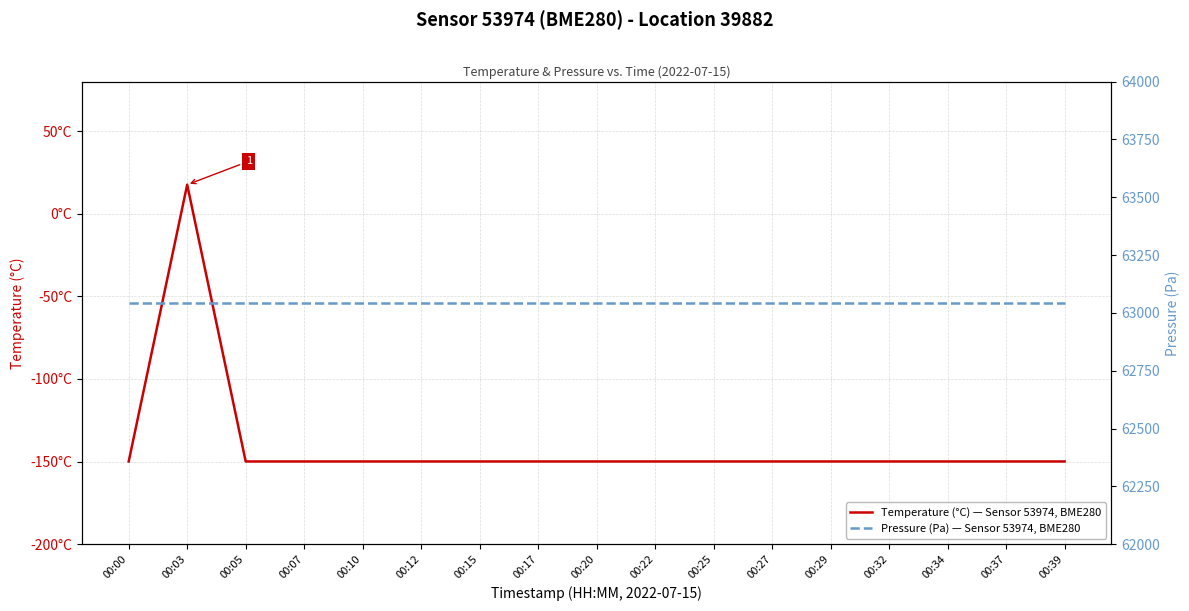

Reading right to left, transcribe all the data shown in this chart.

Temperature (°C) — Sensor 53974, BME280: 00:39=-149.9	00:37=-149.9	00:34=-149.9	00:32=-149.9	00:29=-149.9	00:27=-149.9	00:25=-149.9	00:22=-149.9	00:20=-149.9	00:17=-149.9	00:15=-149.9	00:12=-149.9	00:10=-149.9	00:07=-149.9	00:05=-149.9	00:03=17.6	00:00=-149.9
Pressure (Pa) — Sensor 53974, BME280: 00:39=63042.8	00:37=63042.8	00:34=63042.8	00:32=63042.8	00:29=63042.8	00:27=63042.8	00:25=63042.8	00:22=63042.8	00:20=63042.8	00:17=63042.8	00:15=63042.8	00:12=63042.8	00:10=63042.8	00:07=63042.8	00:05=63042.8	00:03=63042.8	00:00=63042.8